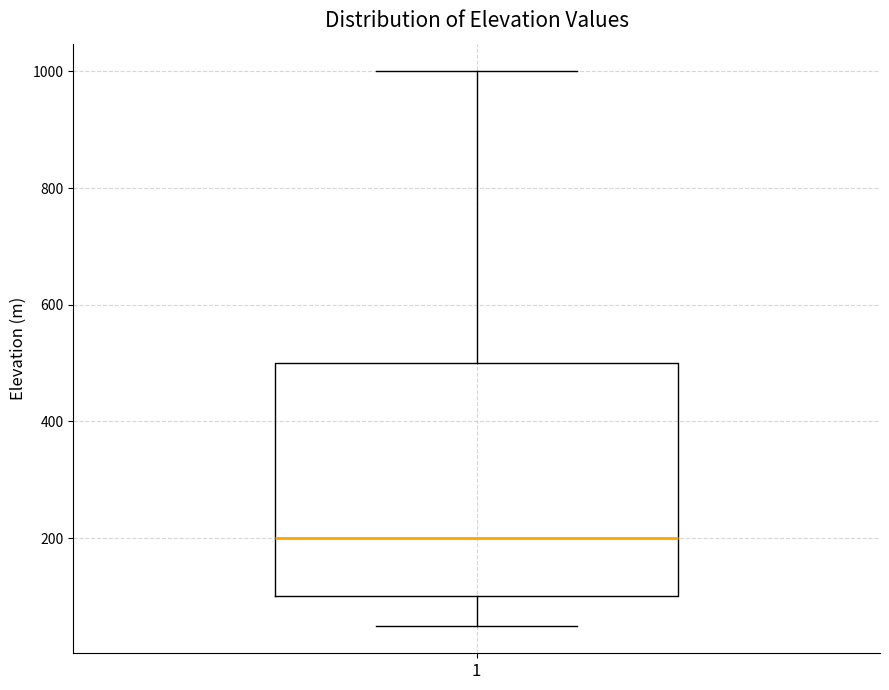

Transcribe this box plot: give where the median line is, the range the box spans, and where the two whiskers end, as read against the y-axis. The values are not printed on the chart, so give them approximately, as read against the axis.

median 200, box 100 to 500, whiskers 60 to 1000